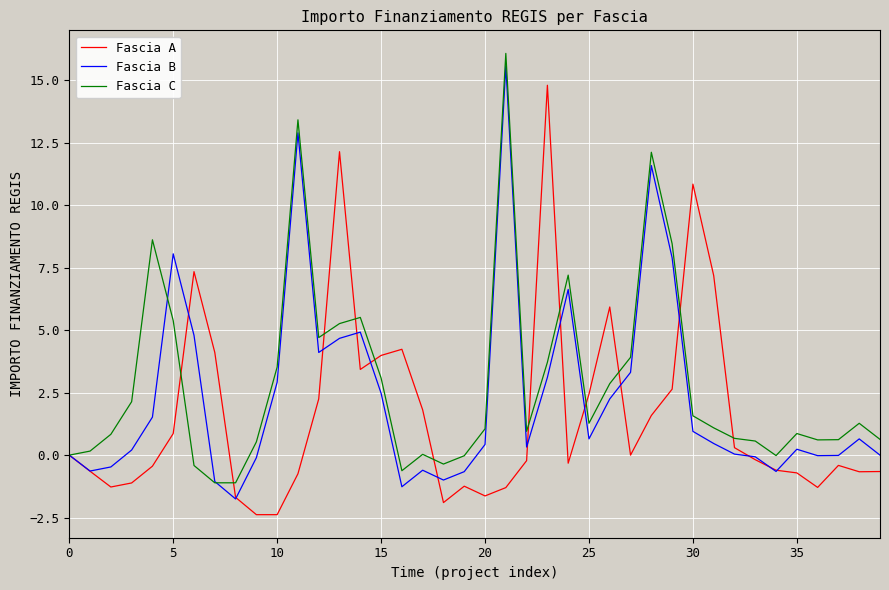

How many lines are shown in the chart?

3